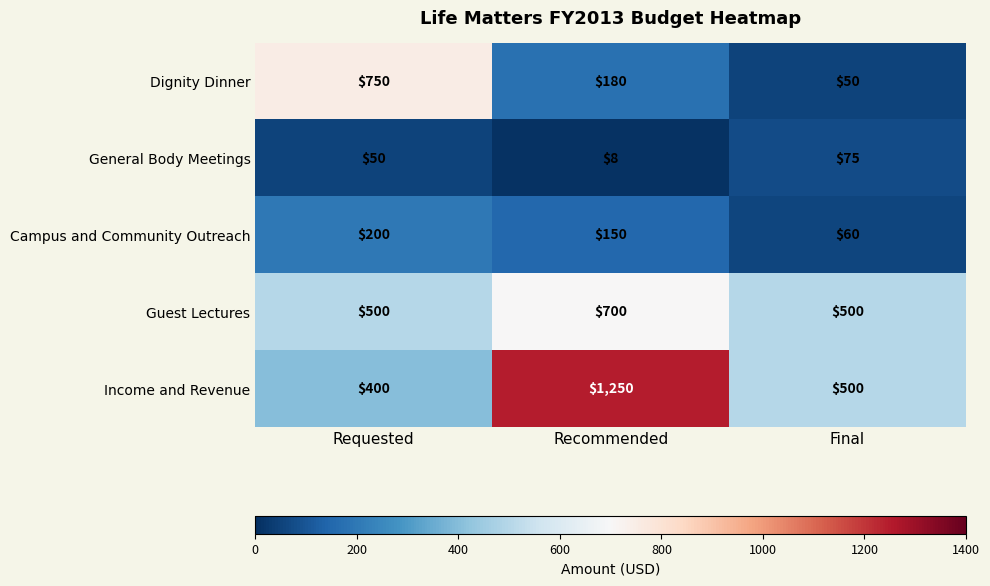

At which category does the chart reach its peak across all series?

Recommended